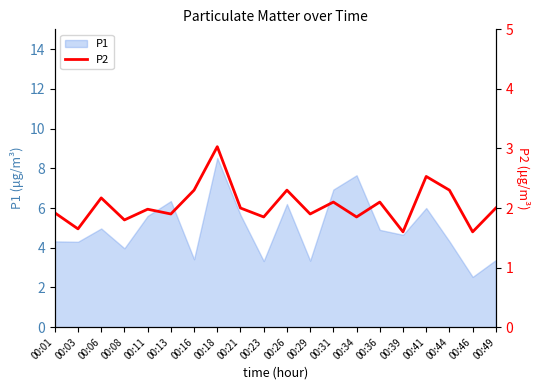

What is the minimum value shown in the chart?

1.6